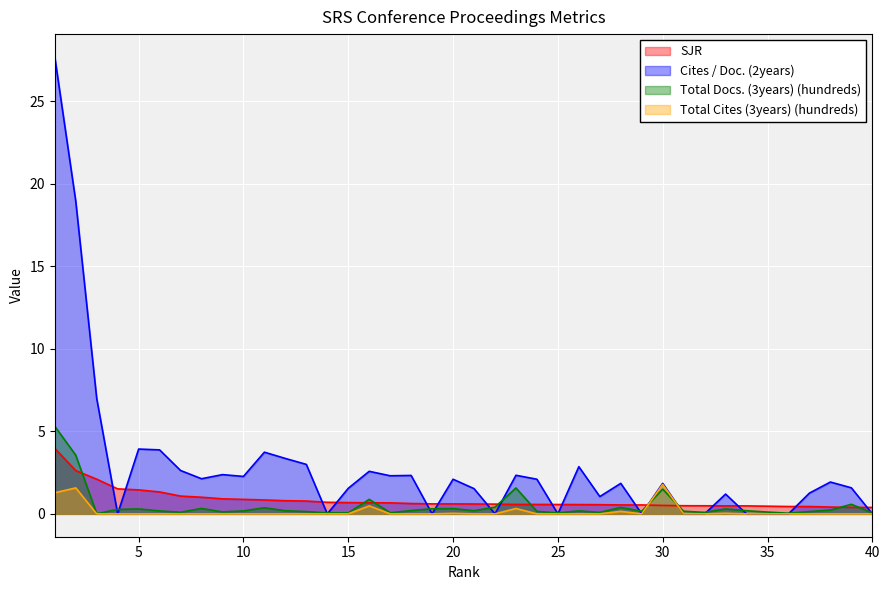

List the labels in order of Cites / Doc. (2years) value, largest first.

1, 2, 3, 5, 6, 11, 12, 13, 26, 7, 16, 9, 23, 18, 17, 10, 8, 20, 24, 38, 28, 30, 39, 15, 21, 37, 33, 27, 4, 14, 19, 22, 25, 29, 31, 32, 34, 35, 36, 40